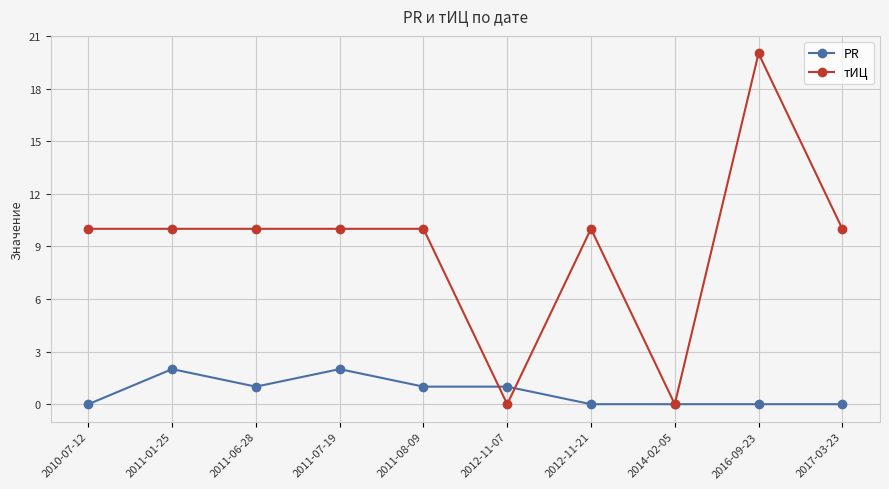

What is the greatest value displayed?

20